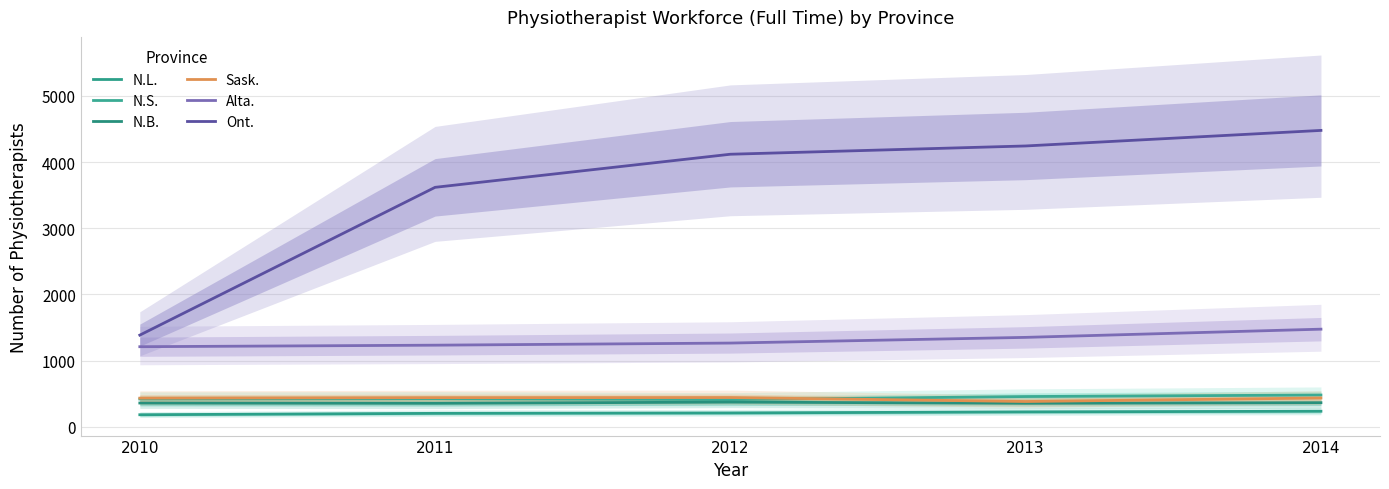

Reading left to right, list all the values displayed in this chart.

N.L.: 182	203	209	225	235
N.S.: 420	423	411	457	480
N.B.: 359	355	373	355	364
Sask.: 433	440	442	382	435
Alta.: 1210	1233	1265	1351	1475
Ont.: 1385	3618	4118	4243	4478